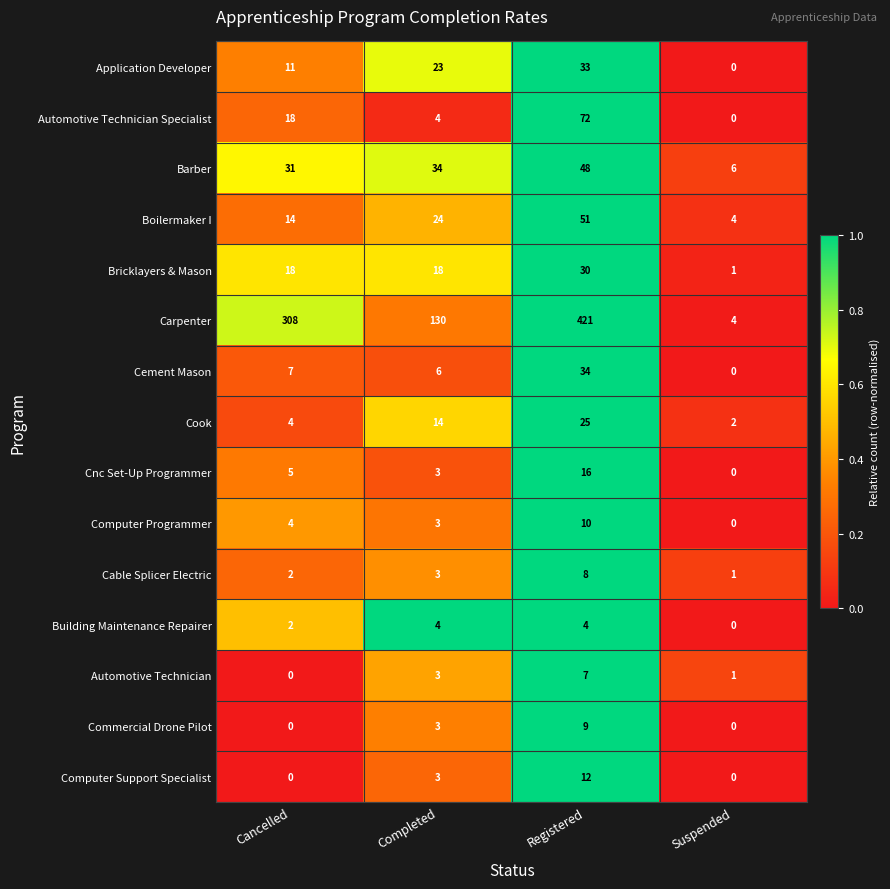

The value of Cnc Set-Up Programmer at Completed is 4. True or false?

False